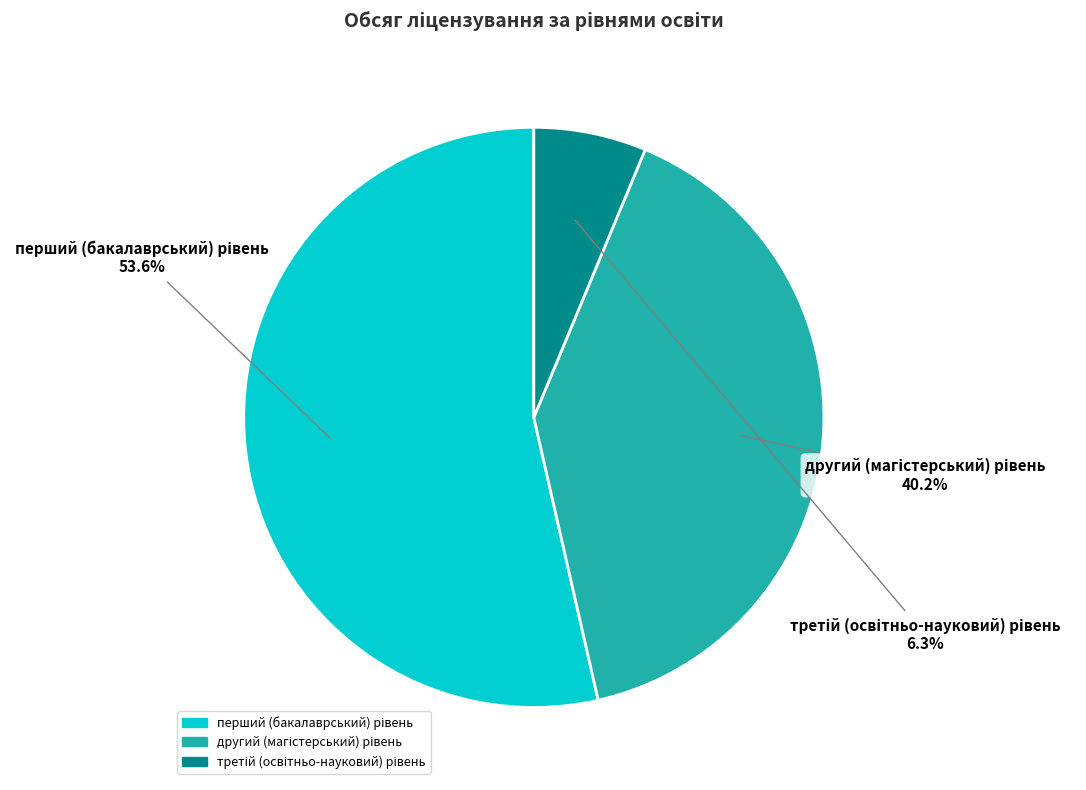

What is the ratio of the value at другий (магістерський) рівень to the value at перший (бакалаврський) рівень?

0.7